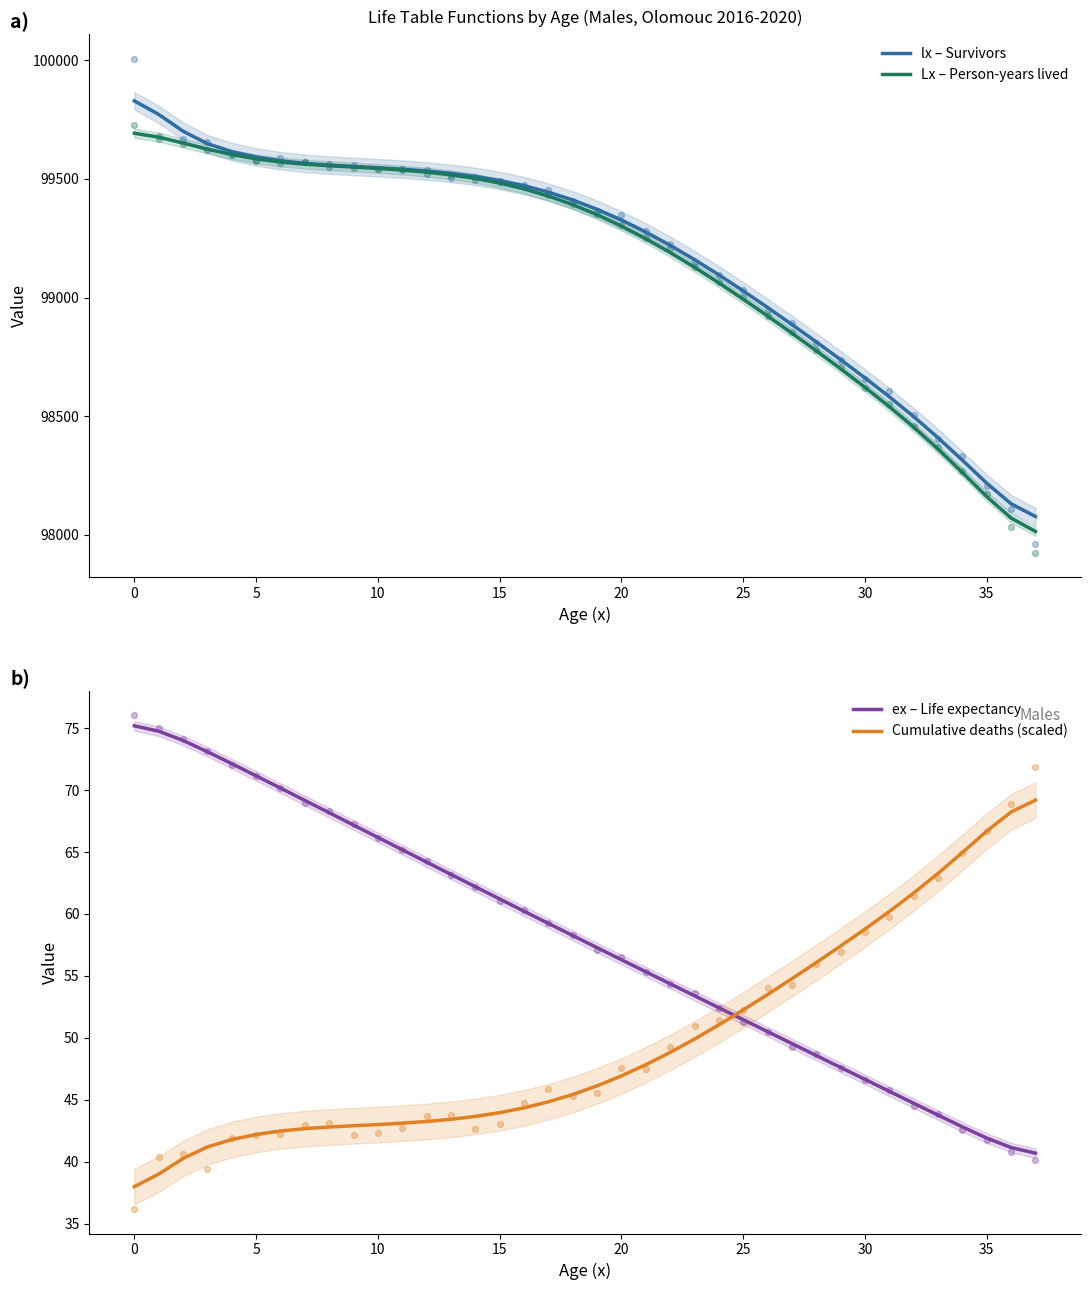

Which series contains the highest Y value?

lx – Survivors